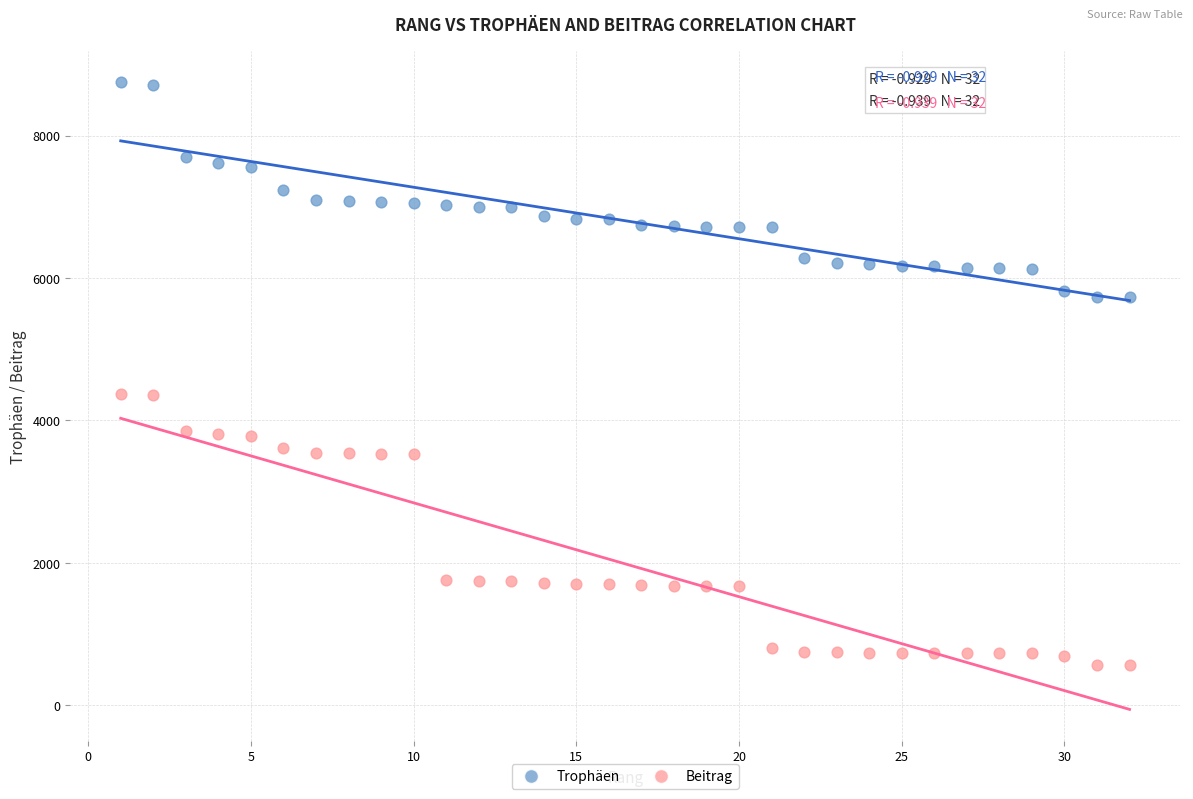

What is the X range (max minus min) for the scatter plot?

31